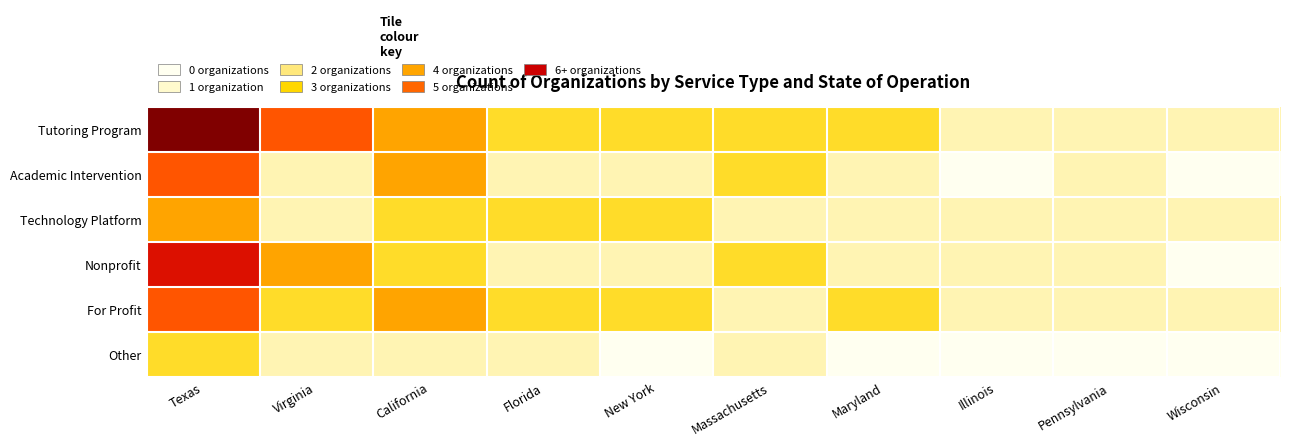

What is the maximum value shown in the chart?

6